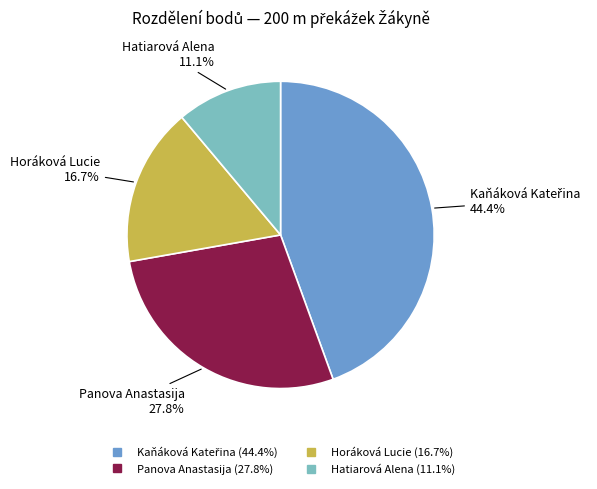

Between Panova Anastasija and Horáková Lucie, which is larger?

Panova Anastasija